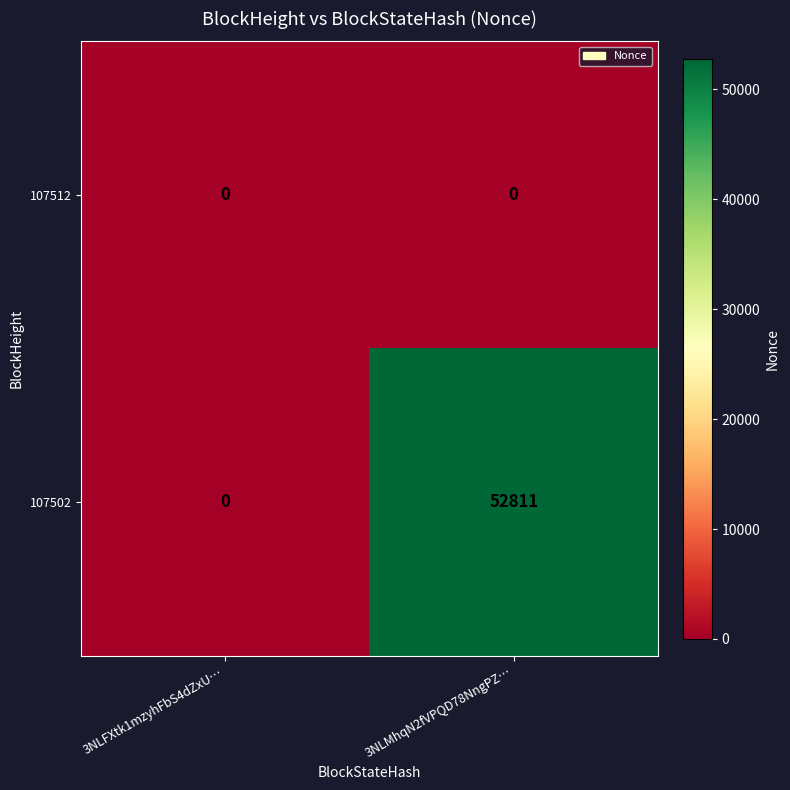

Reading right to left, list all the values displayed in this chart.

107512: 0	0
107502: 52811	0